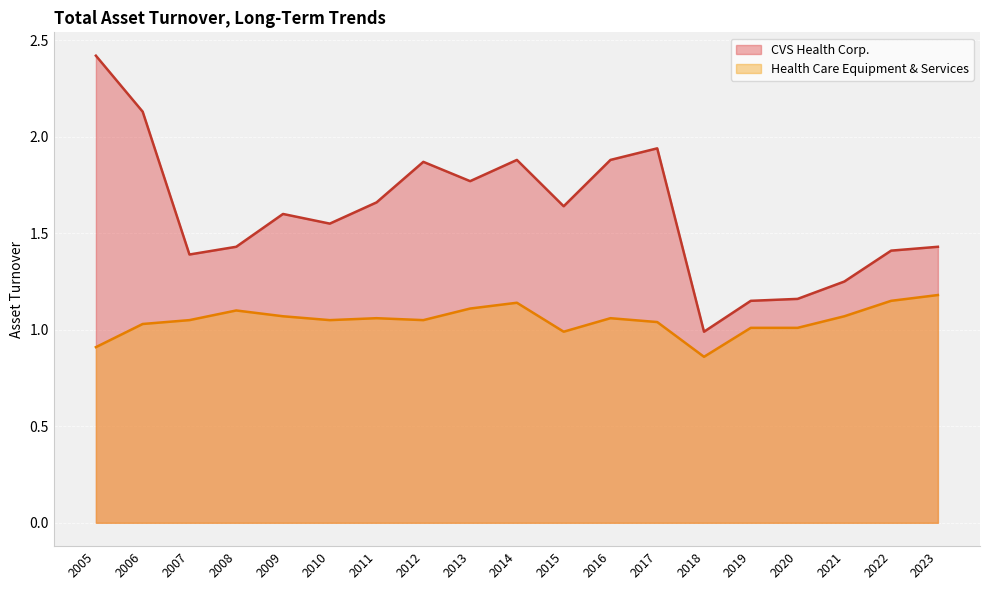

In Health Care Equipment & Services, how many points are higher than both neighbors (excluding endpoints)?

4